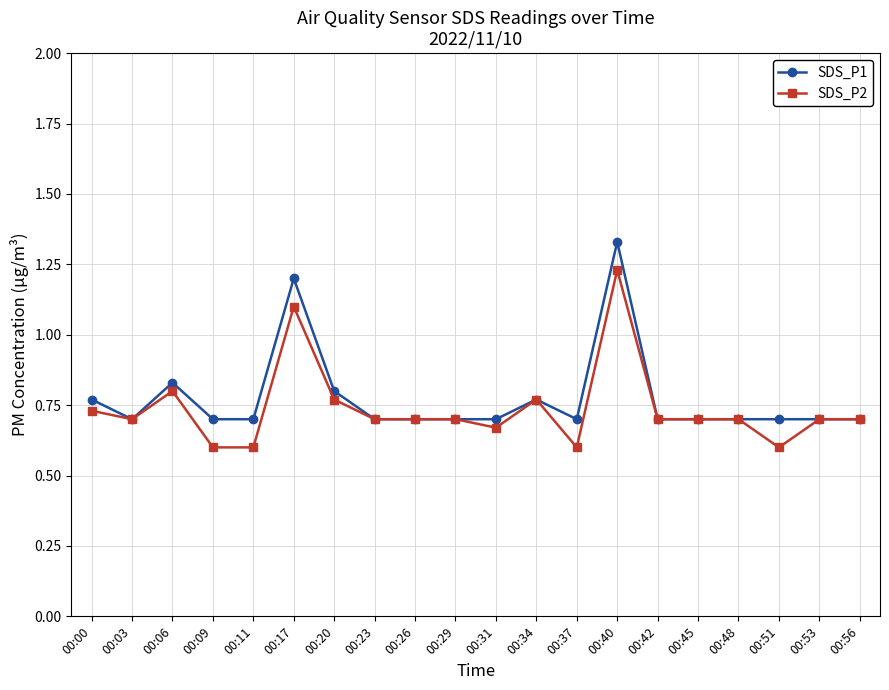

Where is the first local maximum for SDS_P2?

00:06